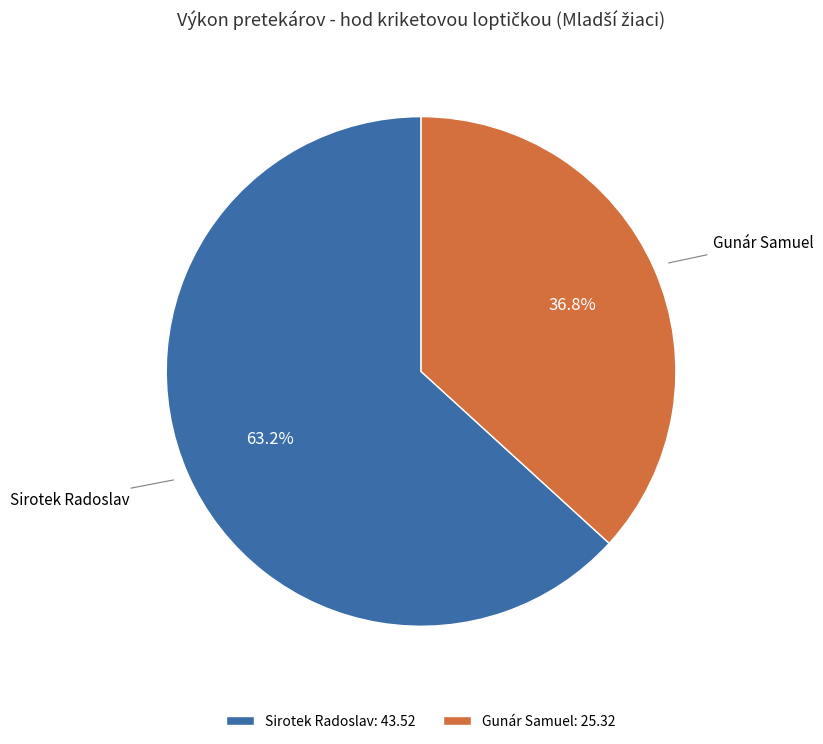

To the nearest percent, what percentage of the pie is Sirotek Radoslav?

63%